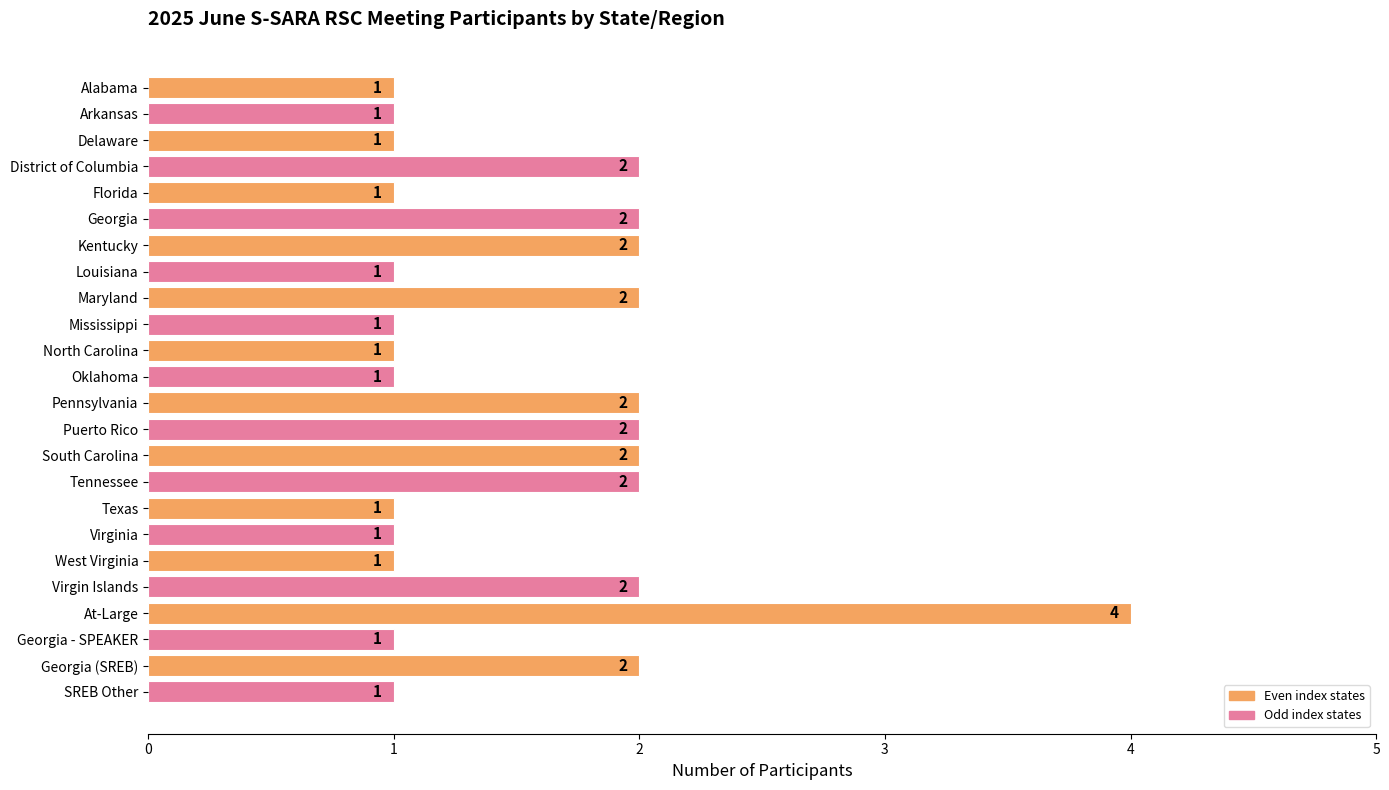

What is the sum of all values?

37